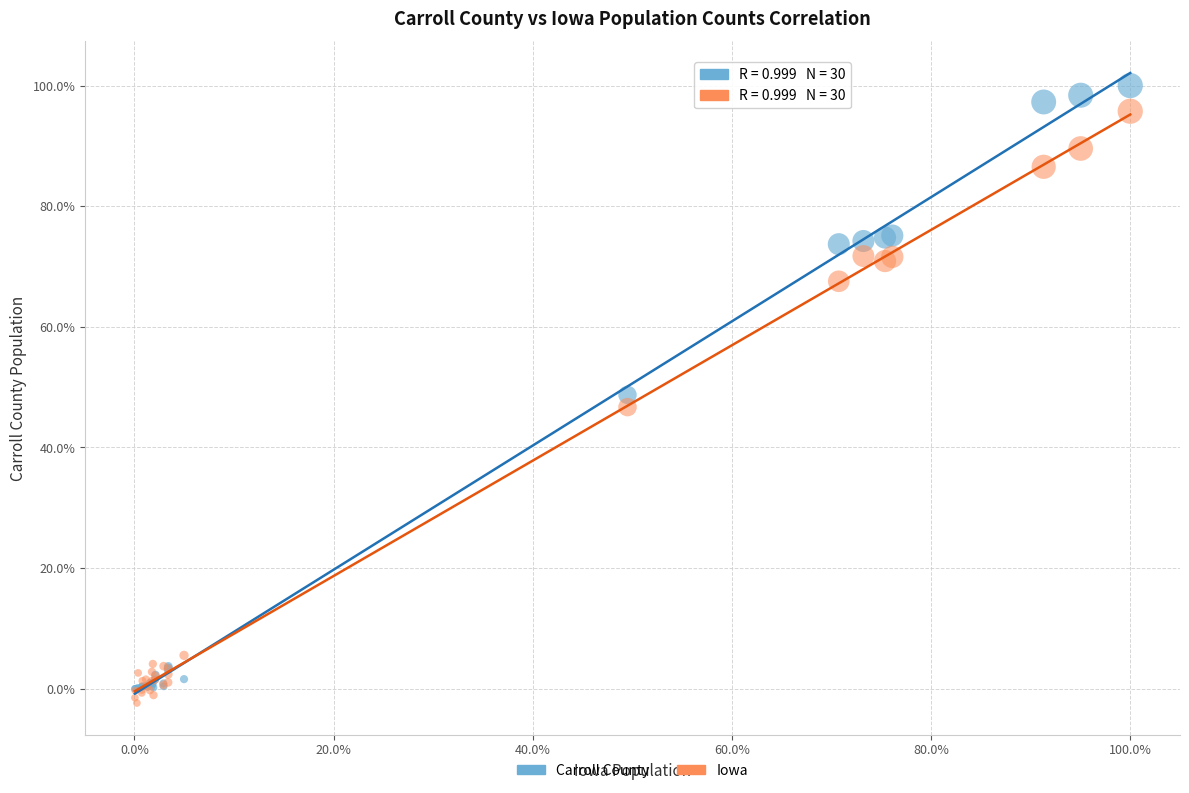

In the Carroll County series, what Y value is closest to 50?

48.7